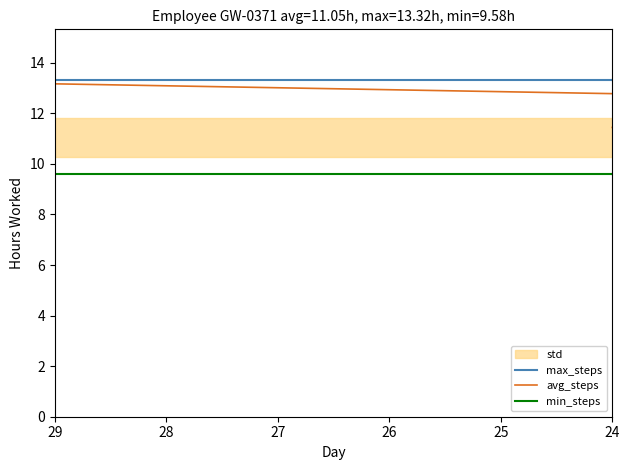

What is the value of the min_steps point at the 15th from the left?

9.6